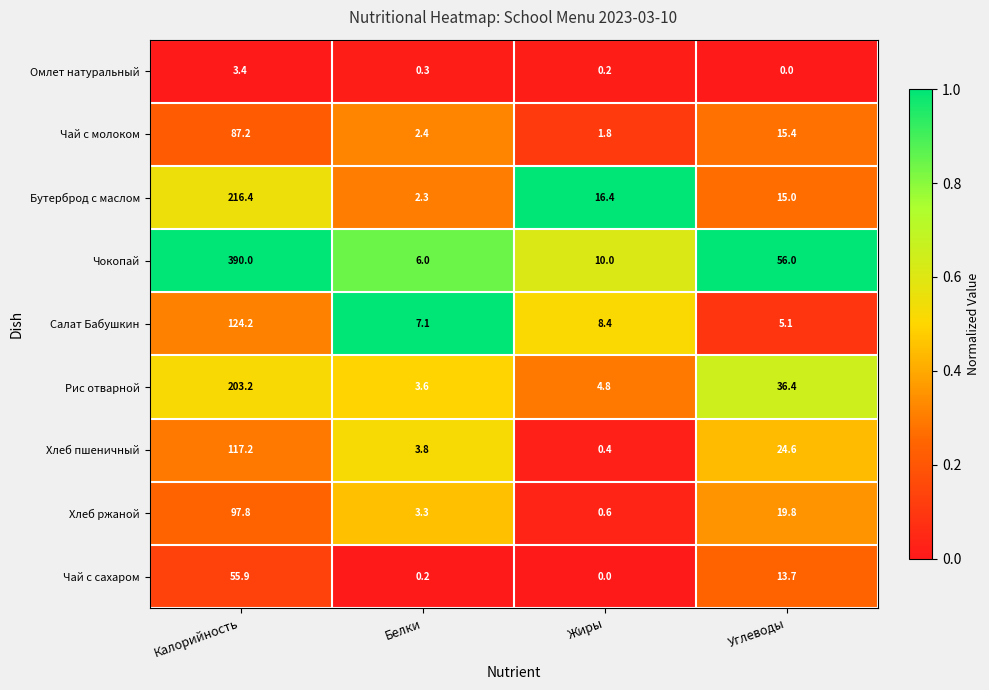

What value does the Бутерброд с маслом series have at Углеводы?

15.0